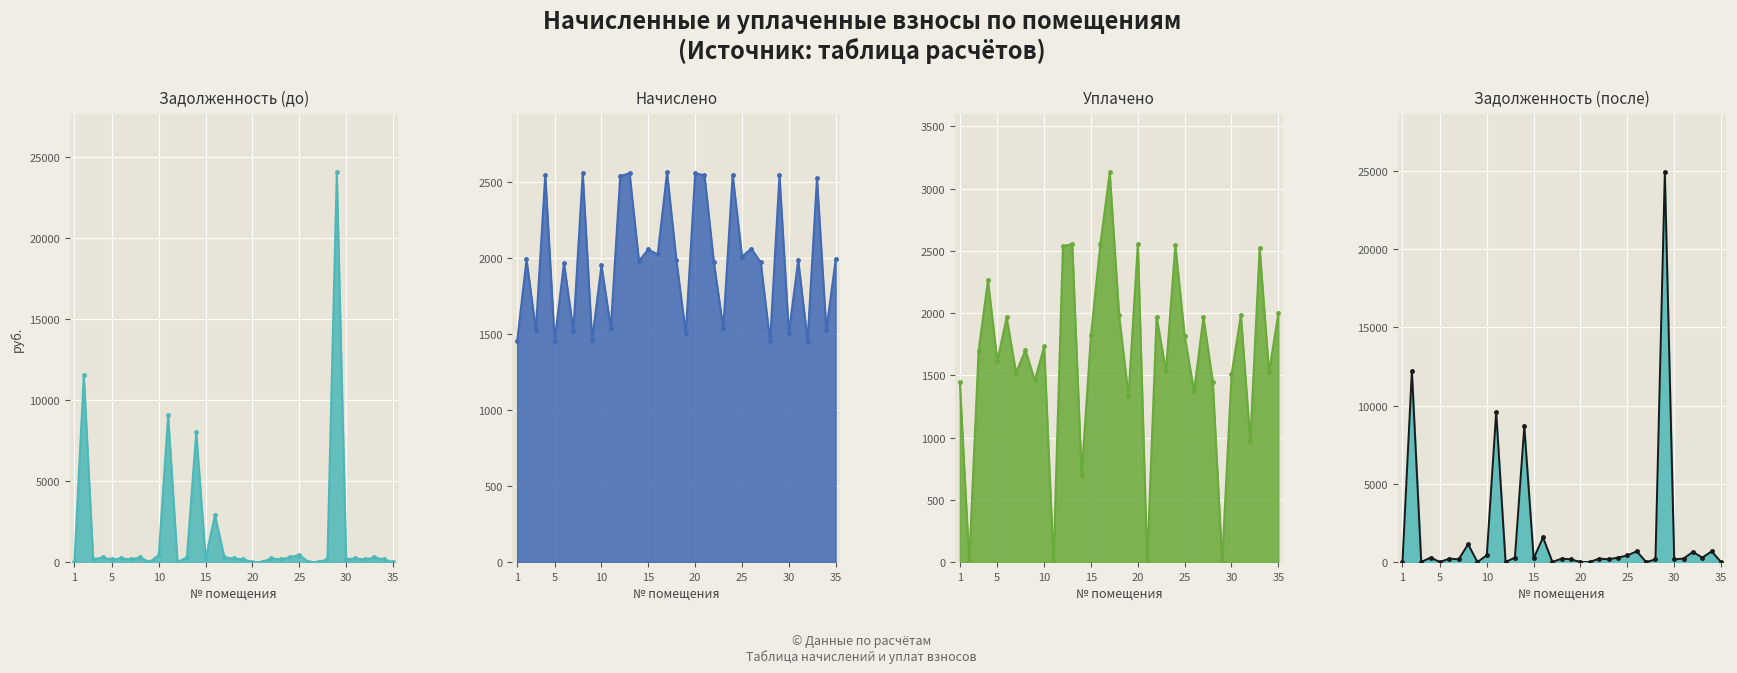

True or false: начислено has a value of 550.6 at 25.

False